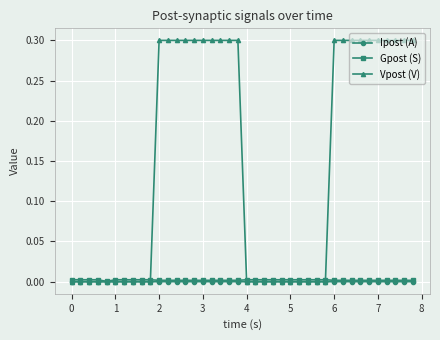

How many lines are shown in the chart?

3